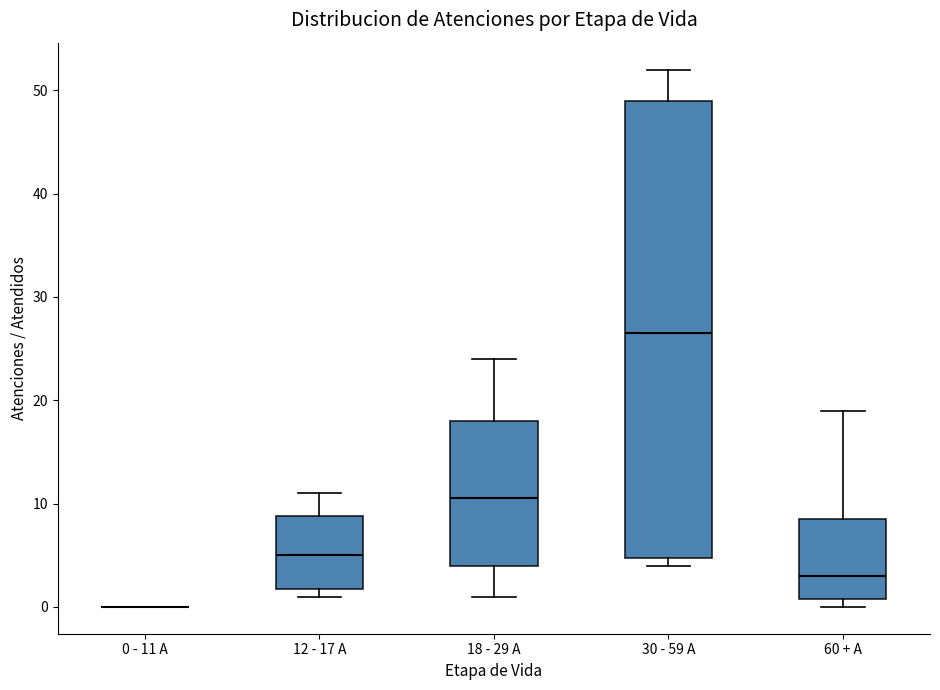

Where does the upper whisker of the box for 60 + A end on the y-axis? The values are not printed on the chart, so give them approximately, as read against the axis.

19